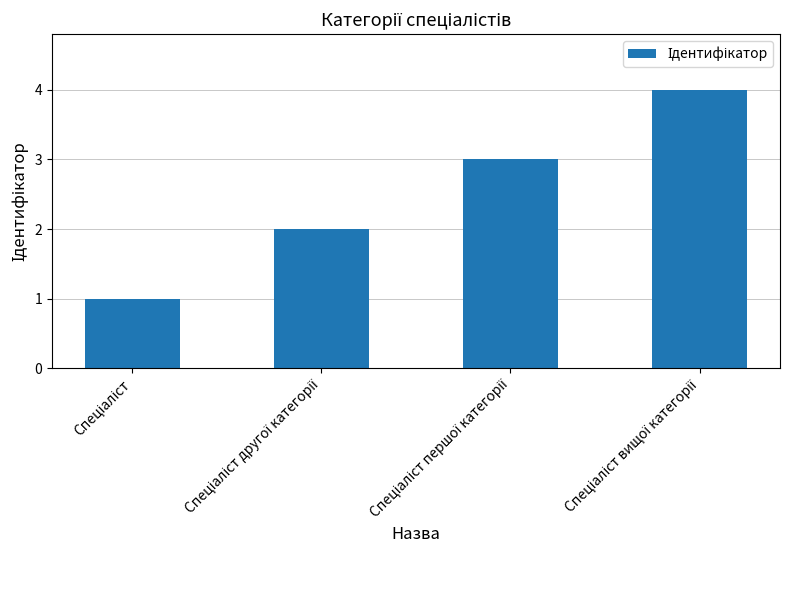

Count the number of data series in this chart.

1